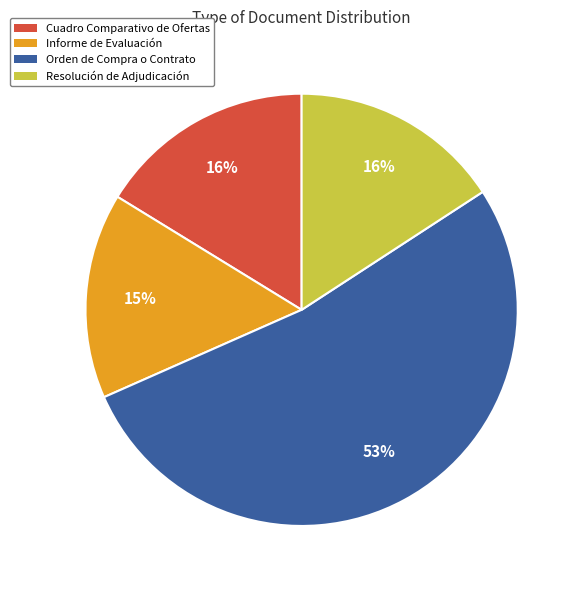

How many segments does this pie chart have?

4